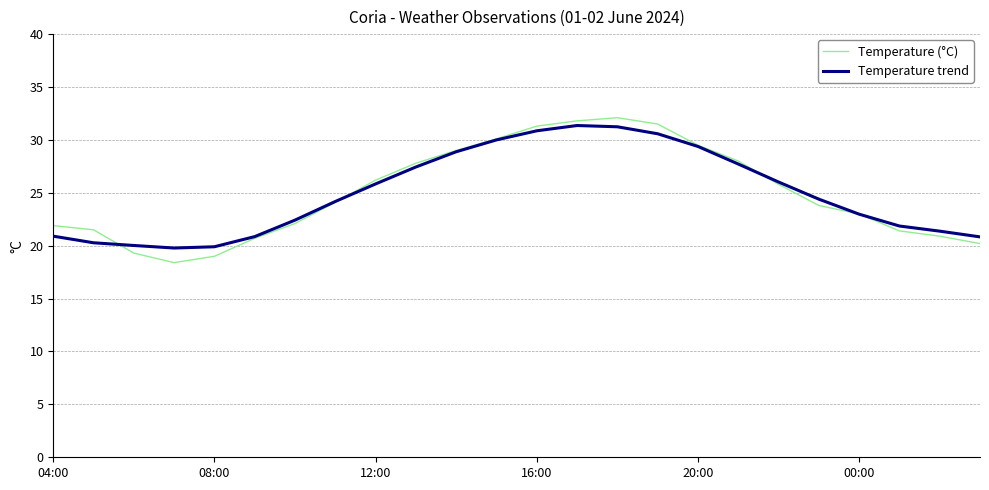

What is the highest value of the Temperature trend series?

31.4